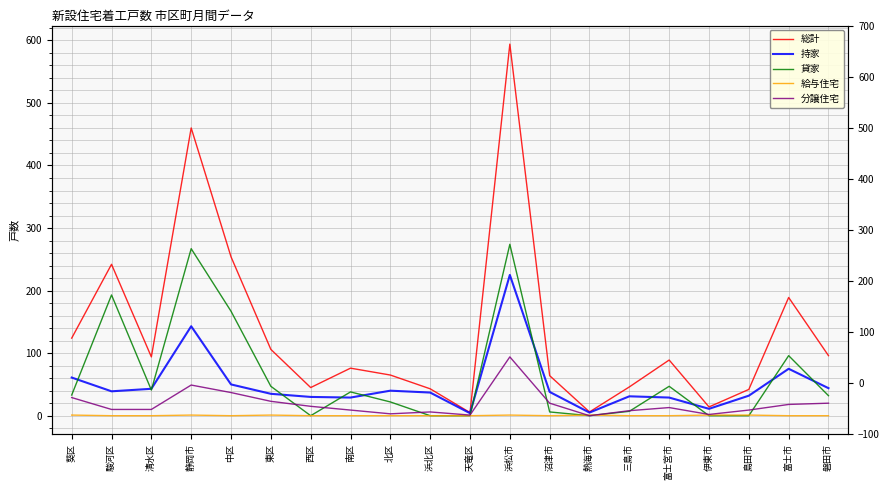

True or false: 分譲住宅 and 持家 intersect in this chart.

False